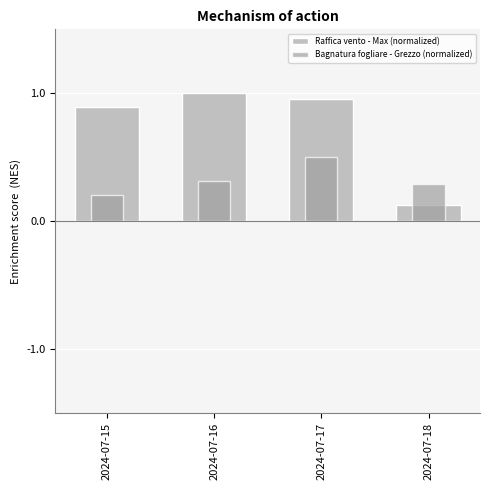

Reading left to right, what are all the values shown in this chart?

Raffica vento - Max (normalized): 2024-07-15=0.9	2024-07-16=1.0	2024-07-17=1.0	2024-07-18=0.1
Bagnatura fogliare - Grezzo (normalized): 2024-07-15=0.2	2024-07-16=0.3	2024-07-17=0.5	2024-07-18=0.3